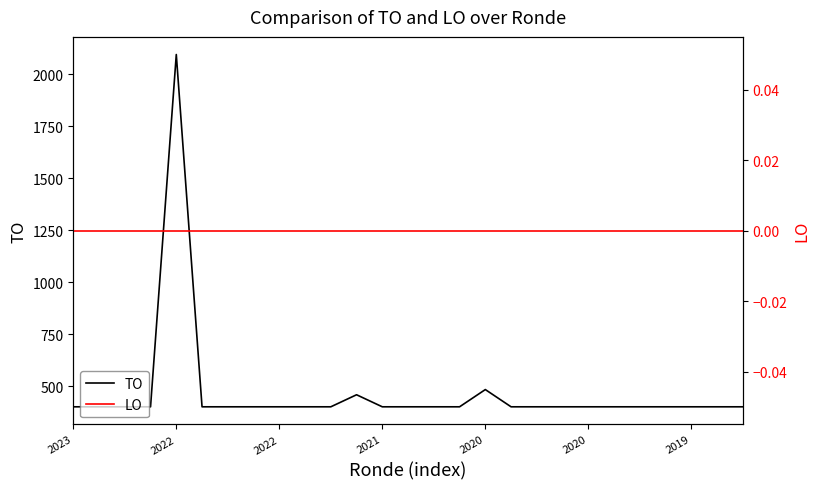

What is the sum of all TO values?

12637